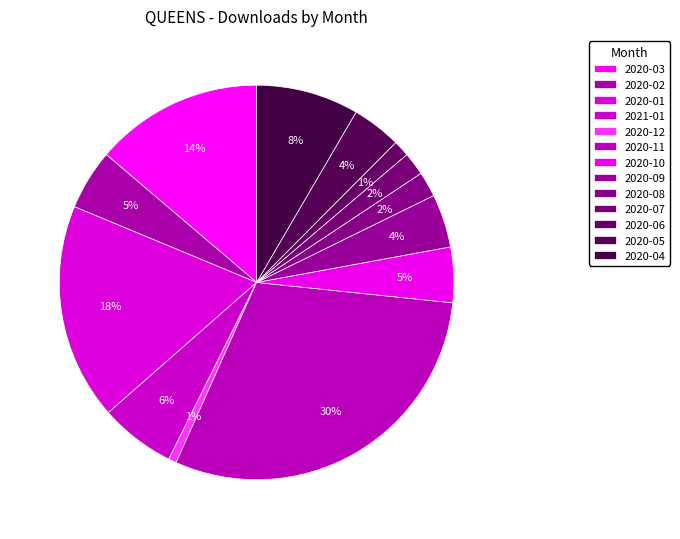

What is the largest slice in the pie chart?

2020-11